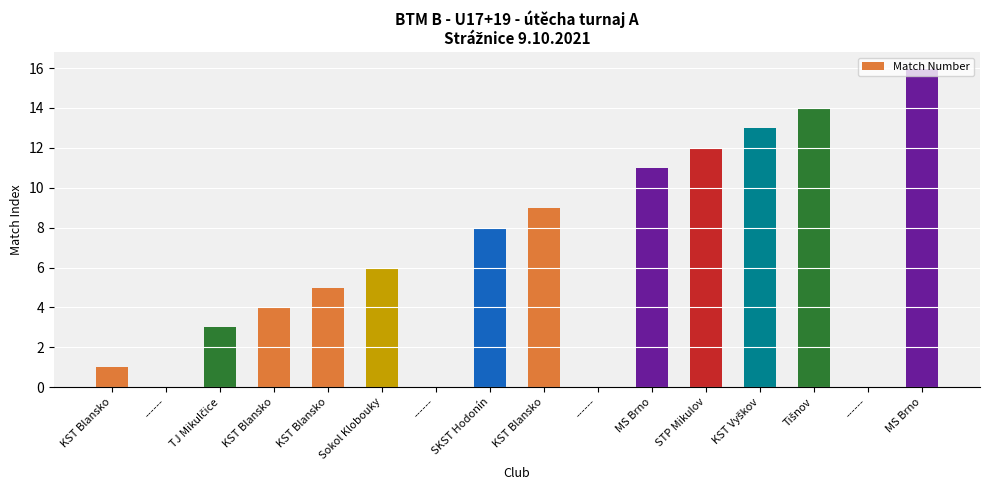

What is the label of the 9th bar from the right?

SKST Hodonín